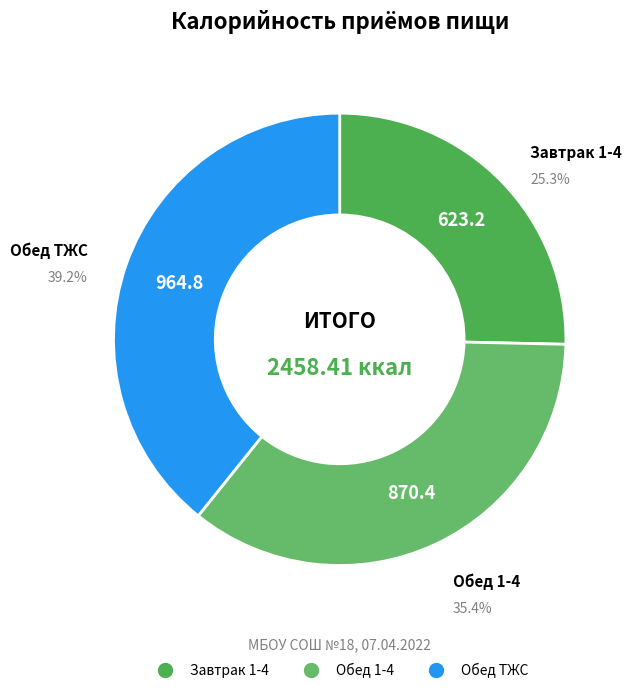

Between Обед 1-4 and Обед ТЖС, which is larger?

Обед ТЖС